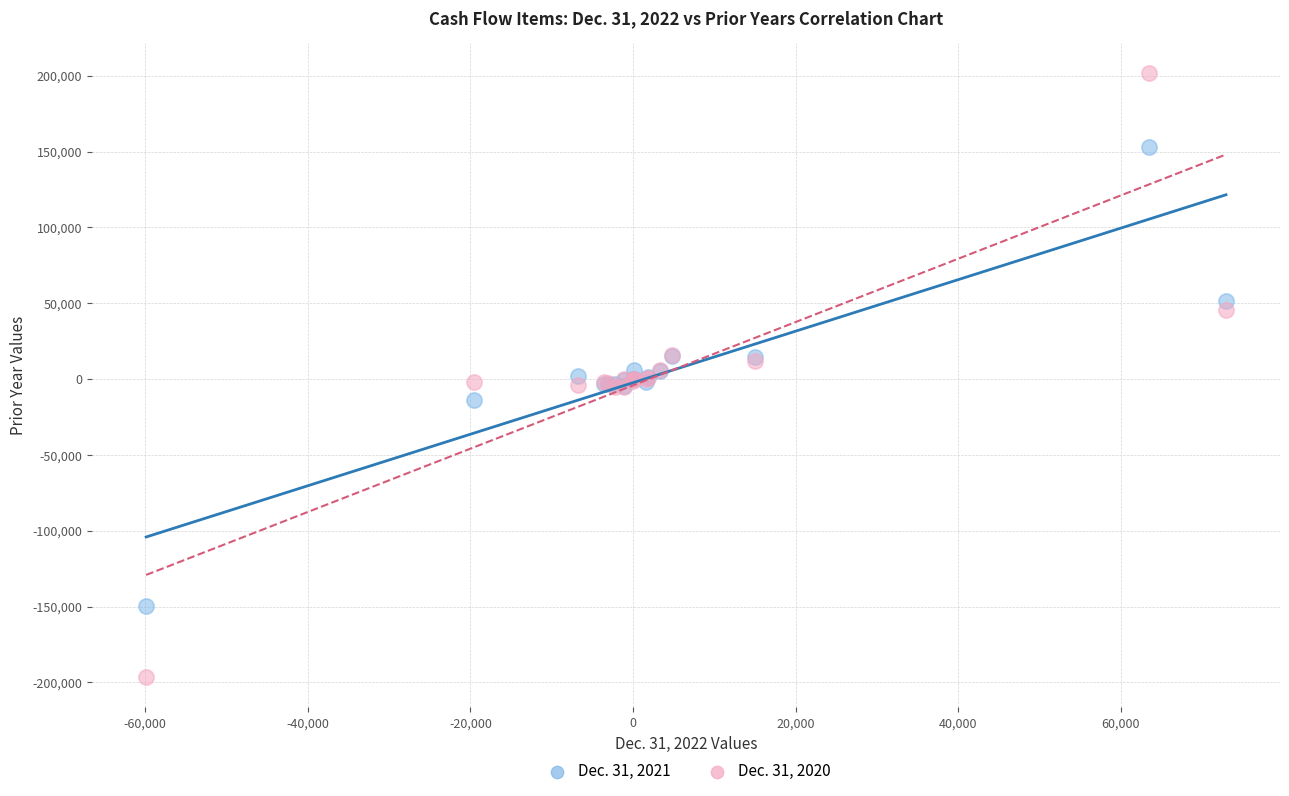

Which series contains the highest Y value?

Dec. 31, 2020